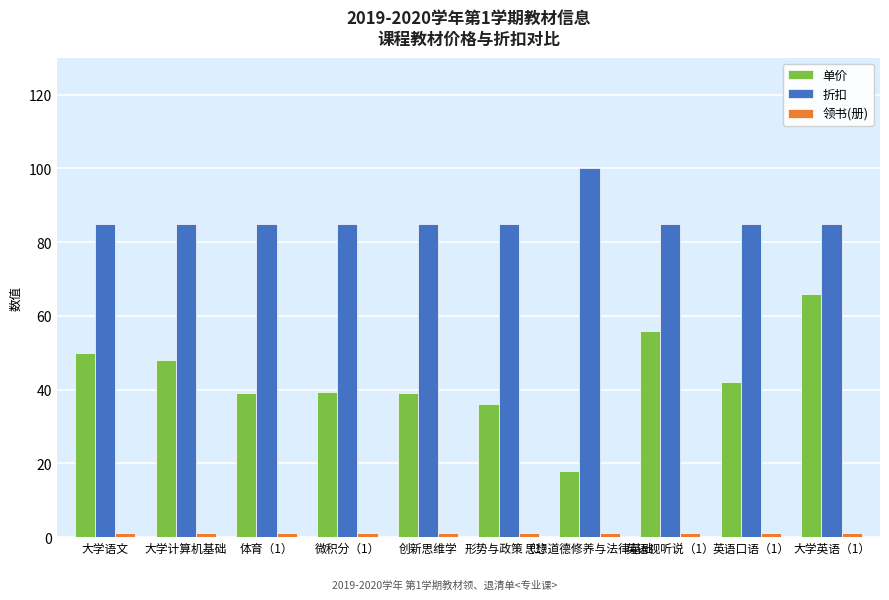

Count the number of data series in this chart.

3